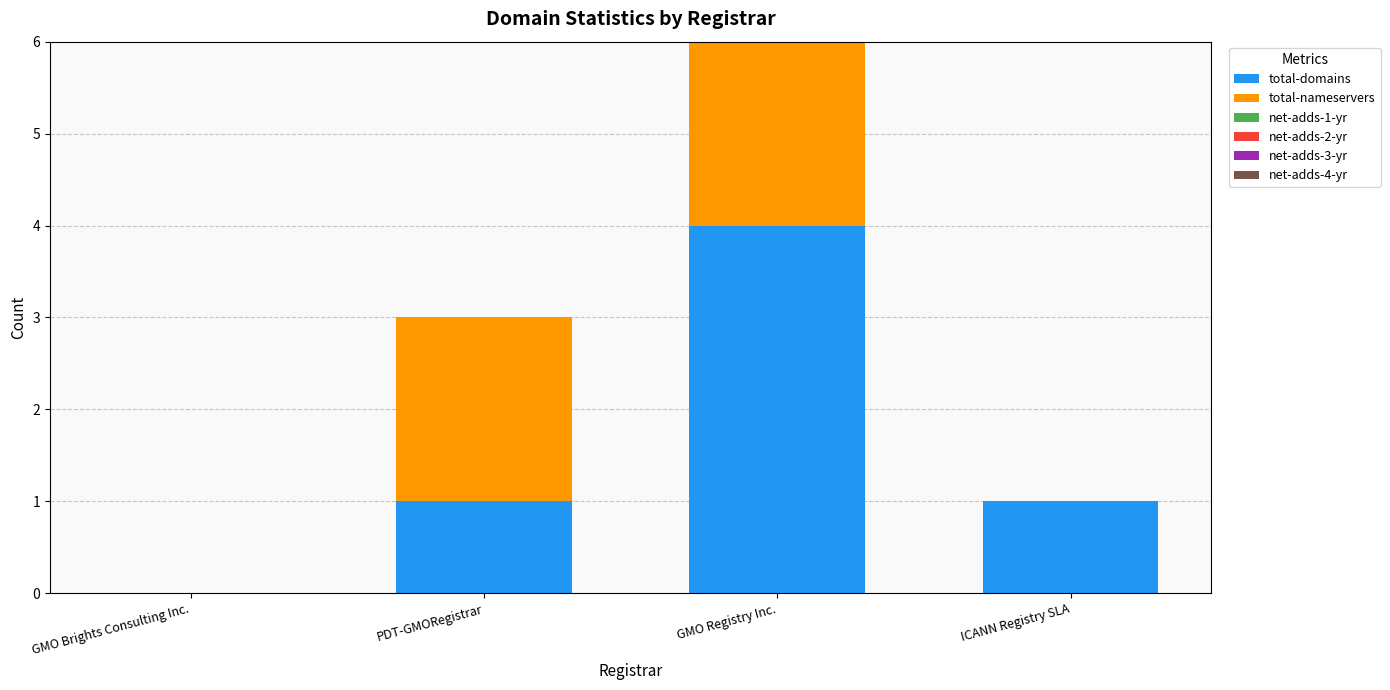

What is the maximum value for total-domains?

4